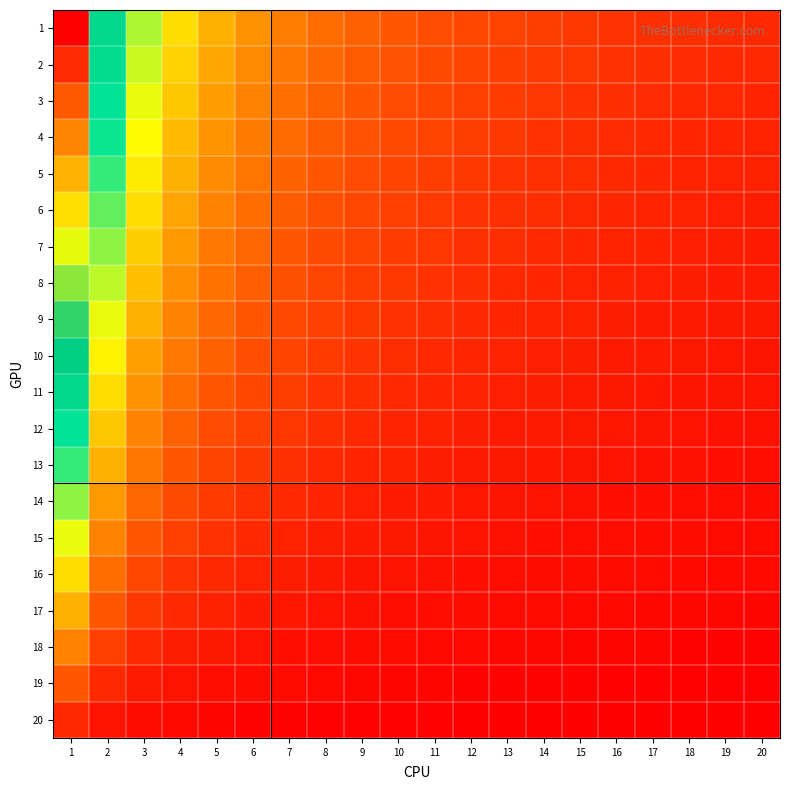

At 5, list the series in order from largest to smallest.

1, 2, 3, 4, 5, 6, 7, 8, 9, 10, 11, 12, 13, 14, 15, 16, 17, 18, 19, 20